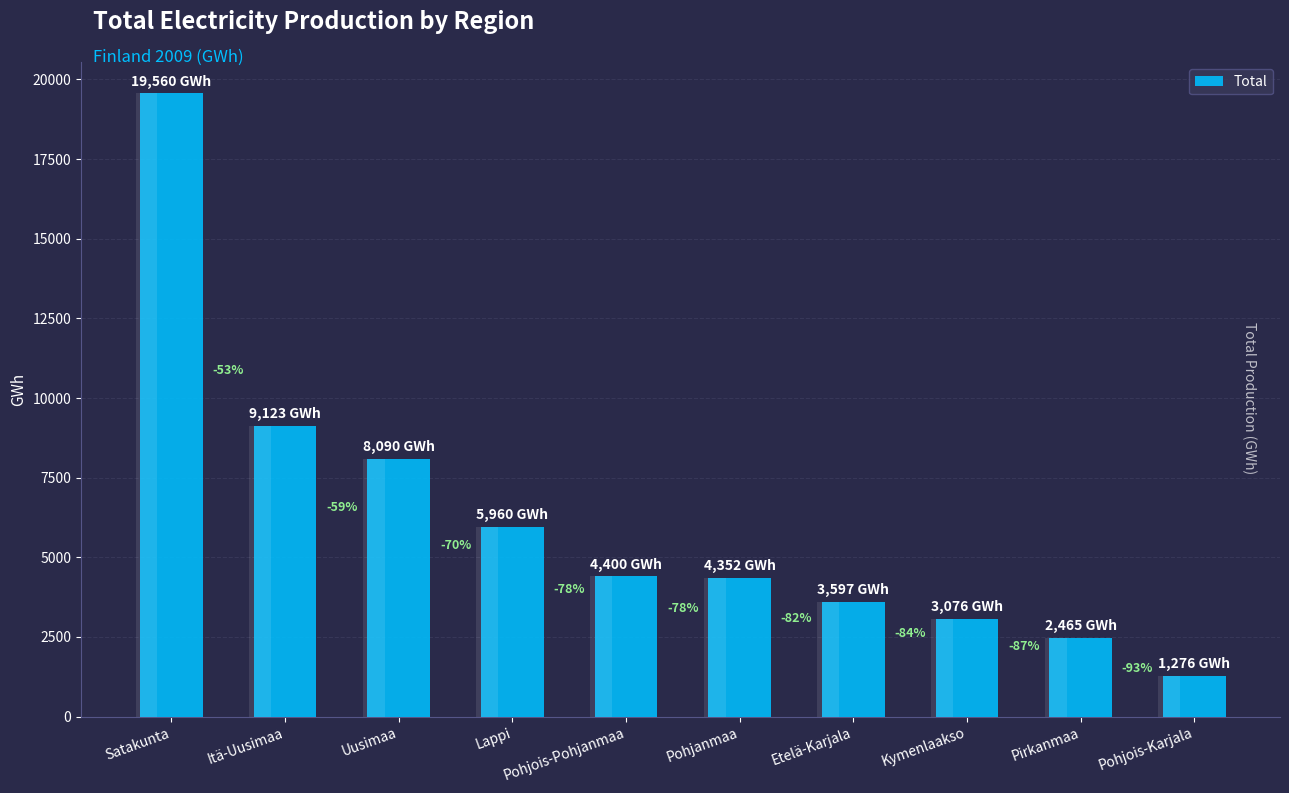

What is the greatest value displayed?

19560